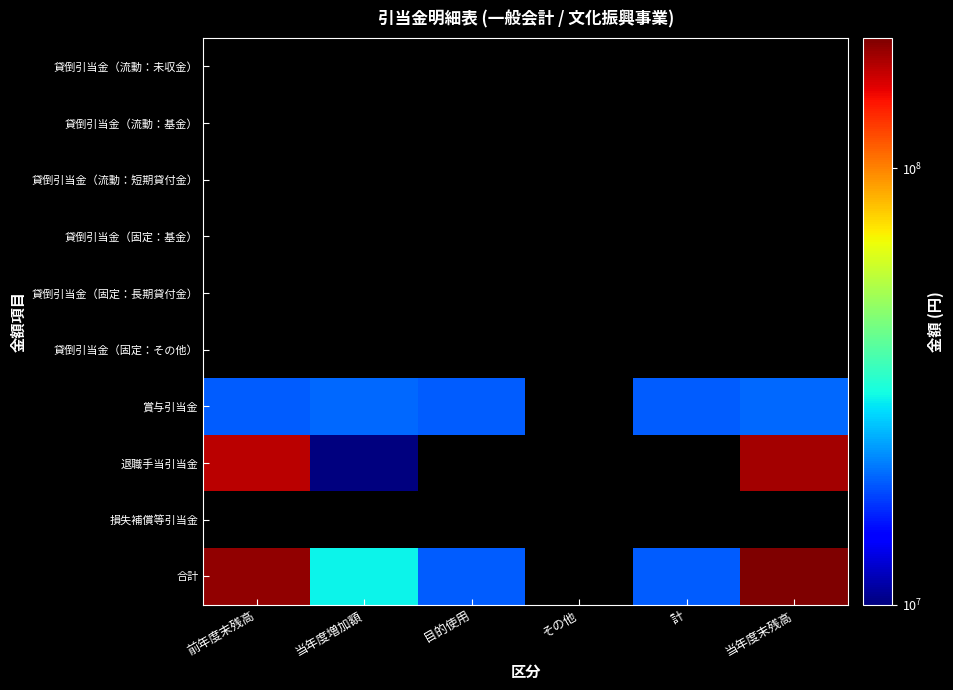

List the series in order of their overall mean, highest first.

貸倒引当金（流動：未収金）, 貸倒引当金（流動：基金）, 貸倒引当金（流動：短期貸付金）, 貸倒引当金（固定：基金）, 貸倒引当金（固定：長期貸付金）, 貸倒引当金（固定：その他）, 賞与引当金, 退職手当引当金, 損失補償等引当金, 合計